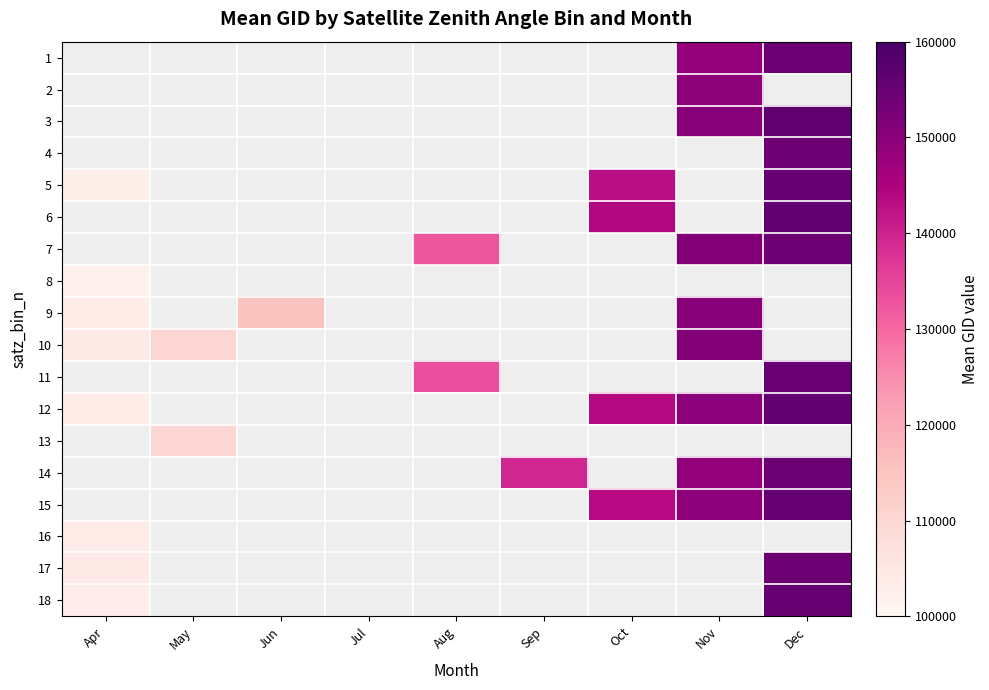

What is the maximum value shown in the chart?

156351.0